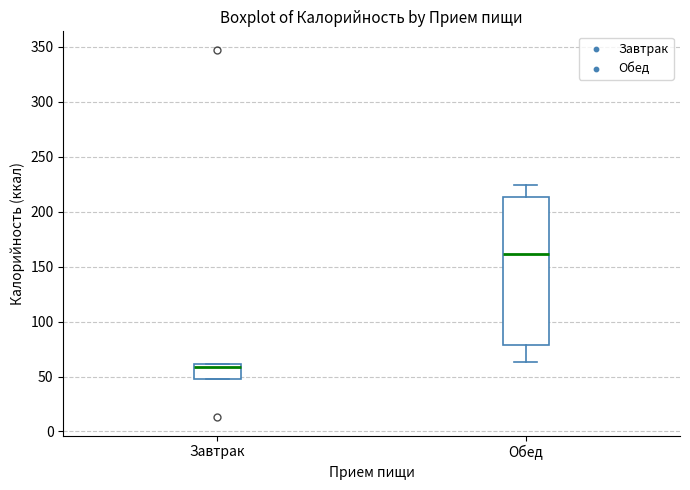

Which box's median line is the highest?

Обед